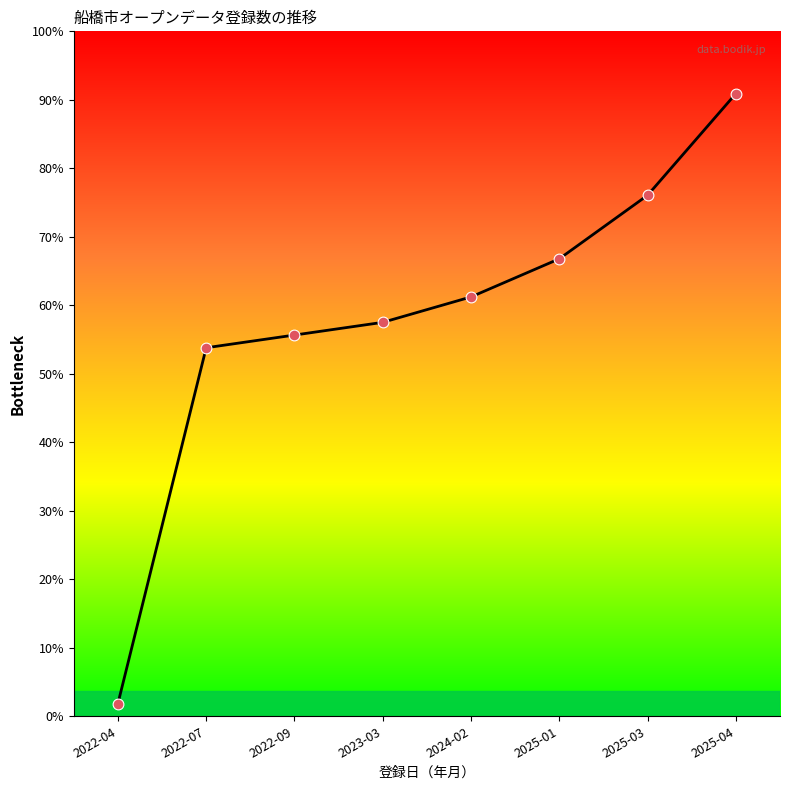

Which has a higher value, 2023-03 or 2022-07?

2023-03